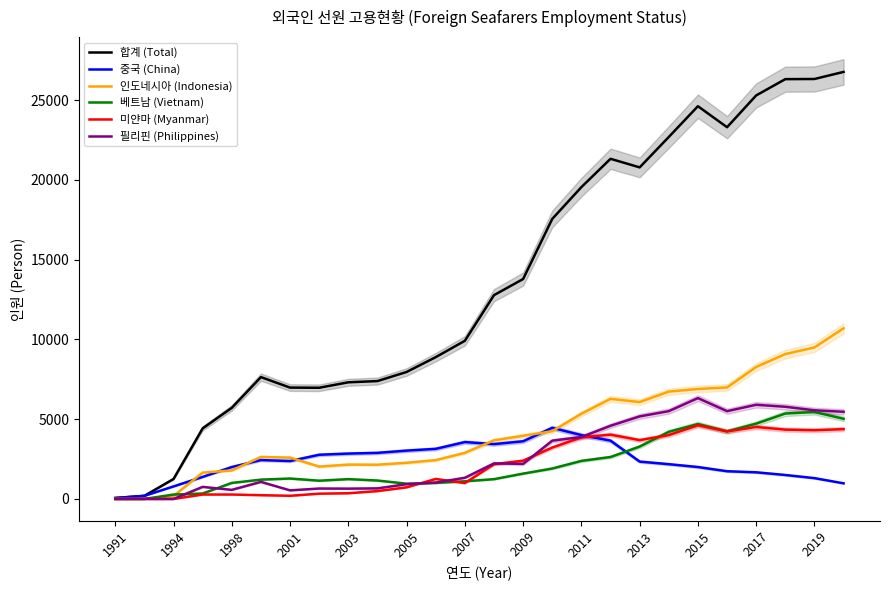

After their last crossing, which series has the higher values: 중국 (China) or 미얀마 (Myanmar)?

미얀마 (Myanmar)